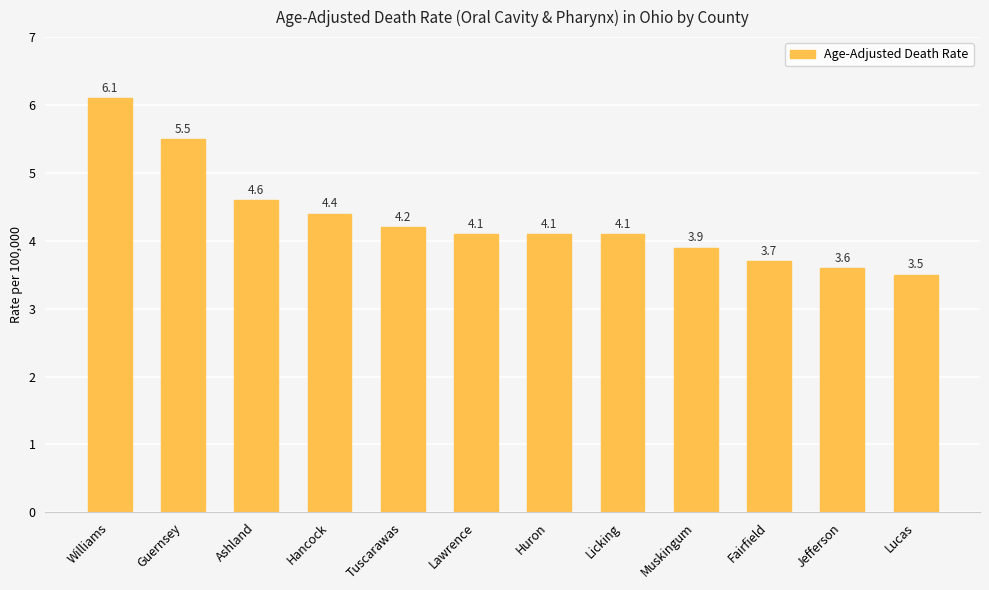

What is the sum of the values at Huron and Williams?

10.2